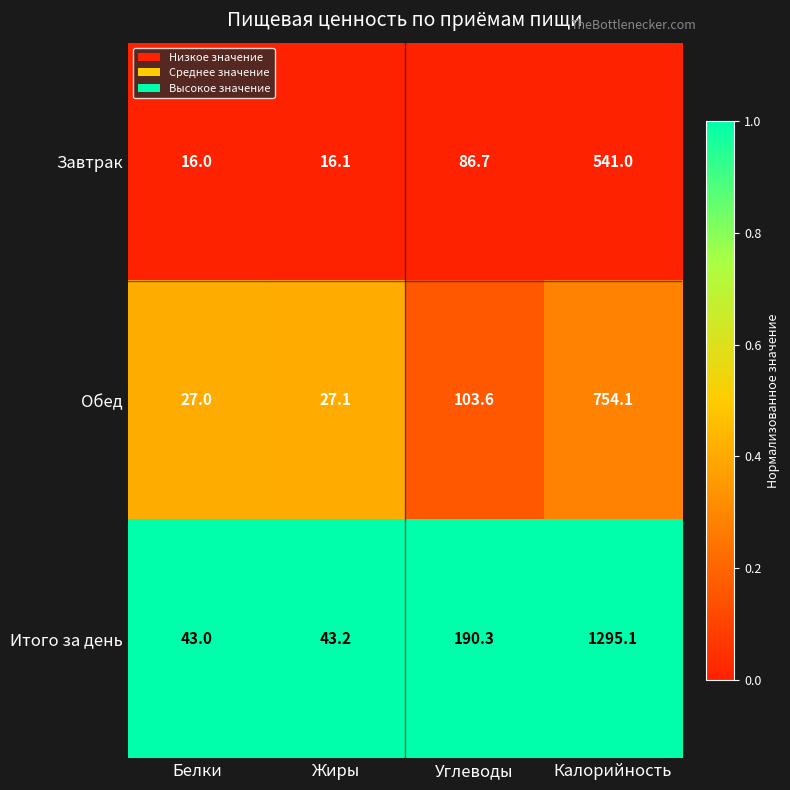

At which category is the sum across all series the highest?

Калорийность